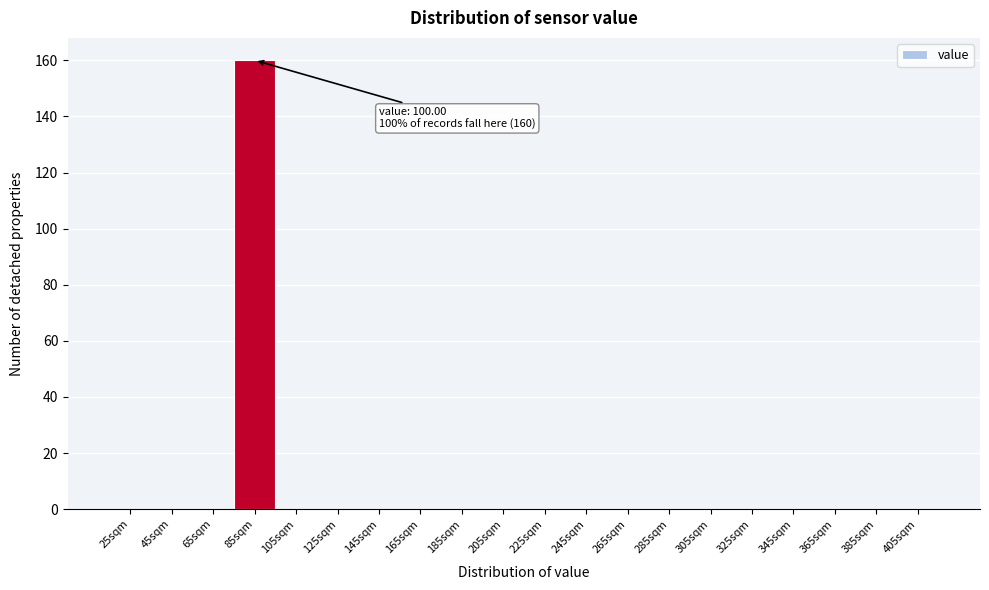

Reading right to left, extract all data points from this chart.

405sqm=0	385sqm=0	365sqm=0	345sqm=0	325sqm=0	305sqm=0	285sqm=0	265sqm=0	245sqm=0	225sqm=0	205sqm=0	185sqm=0	165sqm=0	145sqm=0	125sqm=0	105sqm=0	85sqm=160	65sqm=0	45sqm=0	25sqm=0